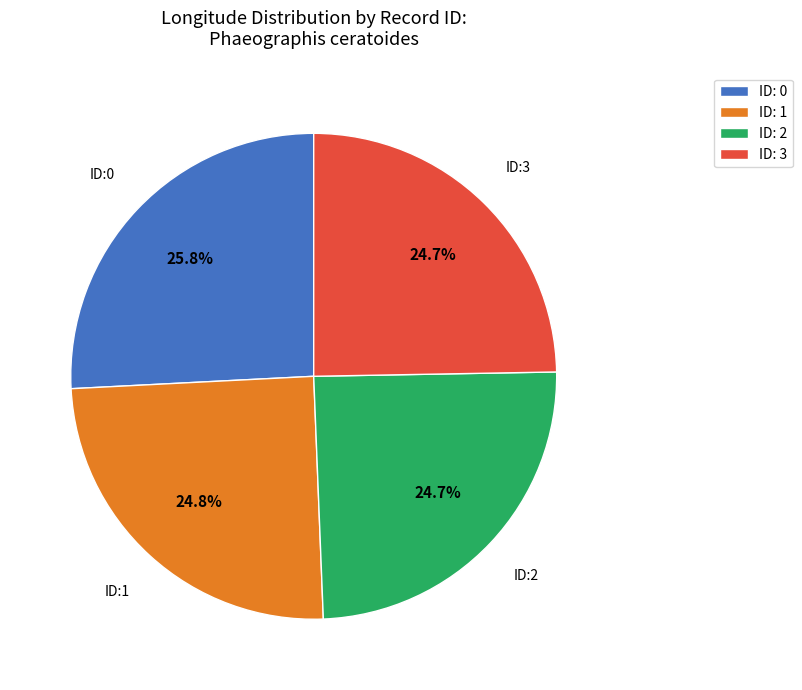

To the nearest percent, what is the average slice percentage?

25%